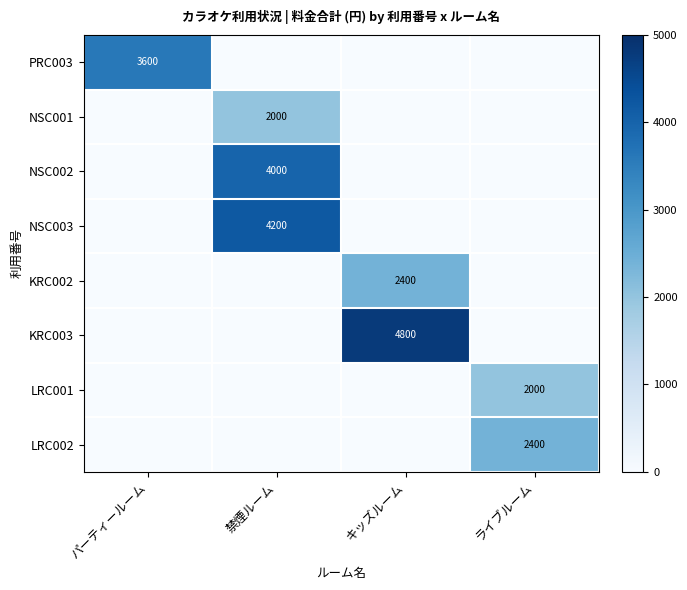

The value of PRC003 at パーティールーム is 5672. True or false?

False